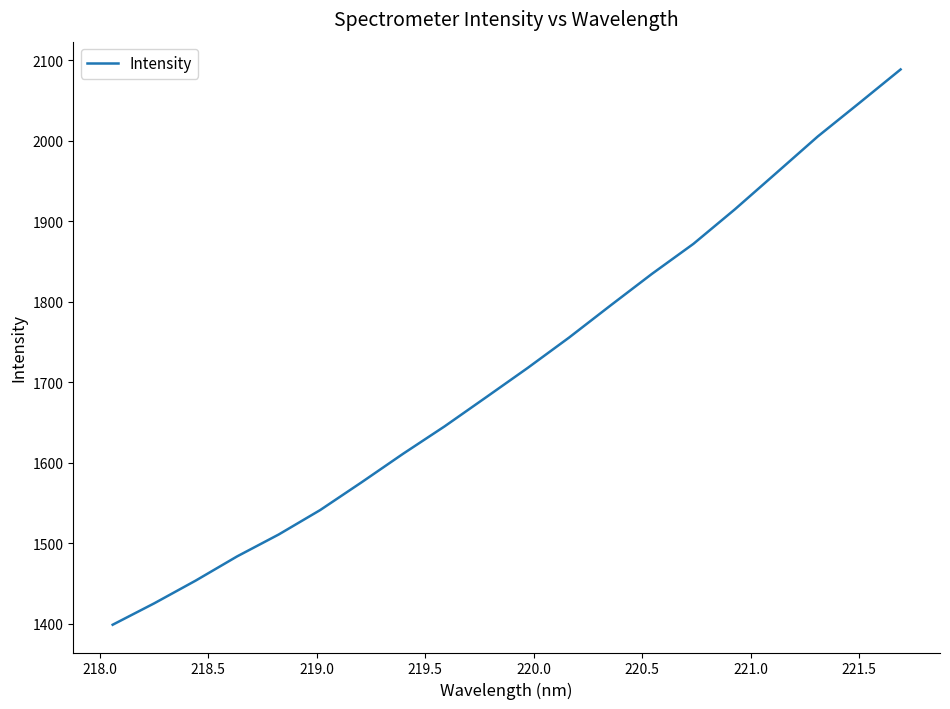

What is the difference between the maximum and minimum values?

689.6